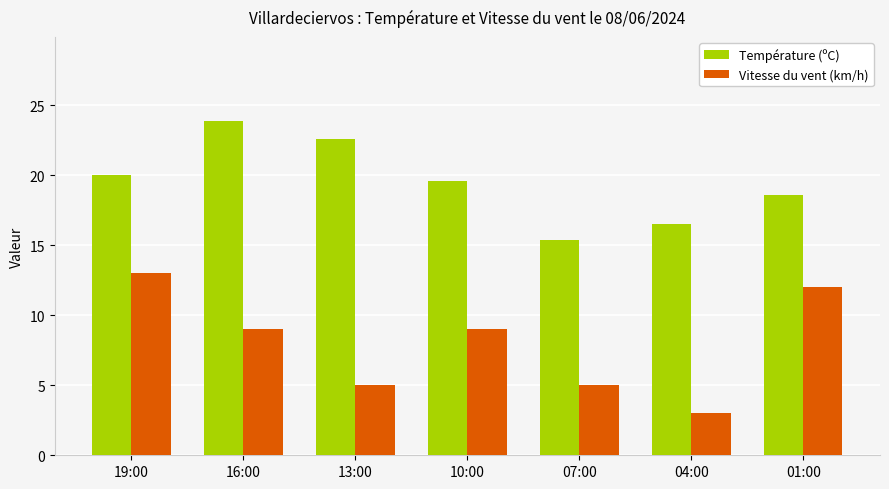

At 10:00, list the series in order from largest to smallest.

Température (ºC), Vitesse du vent (km/h)